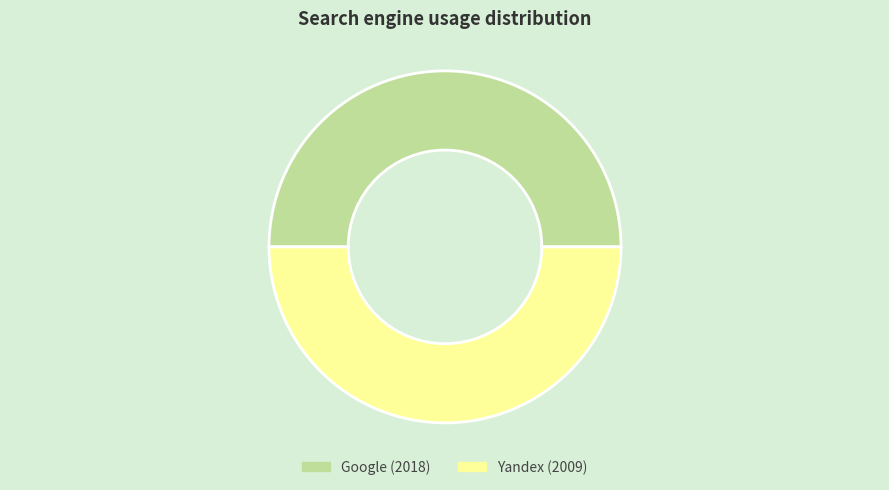

How many segments does this pie chart have?

2